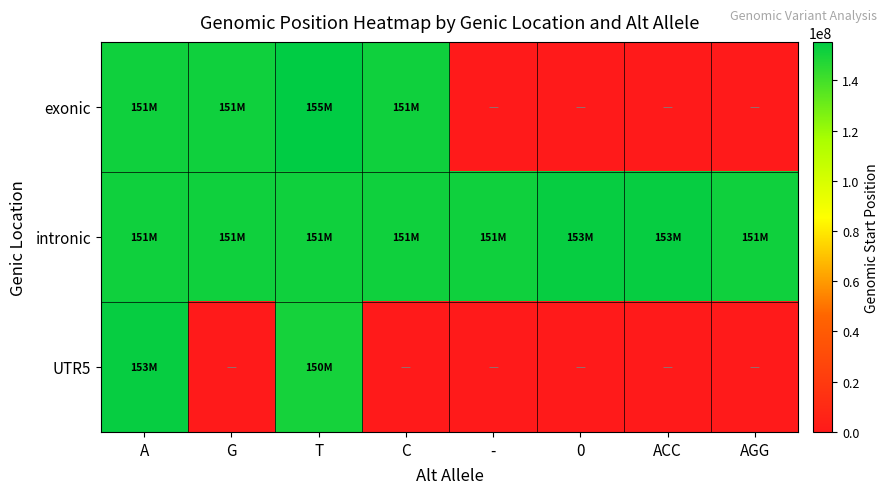

What is the spread (max minus min) of values at AGG?

151384258